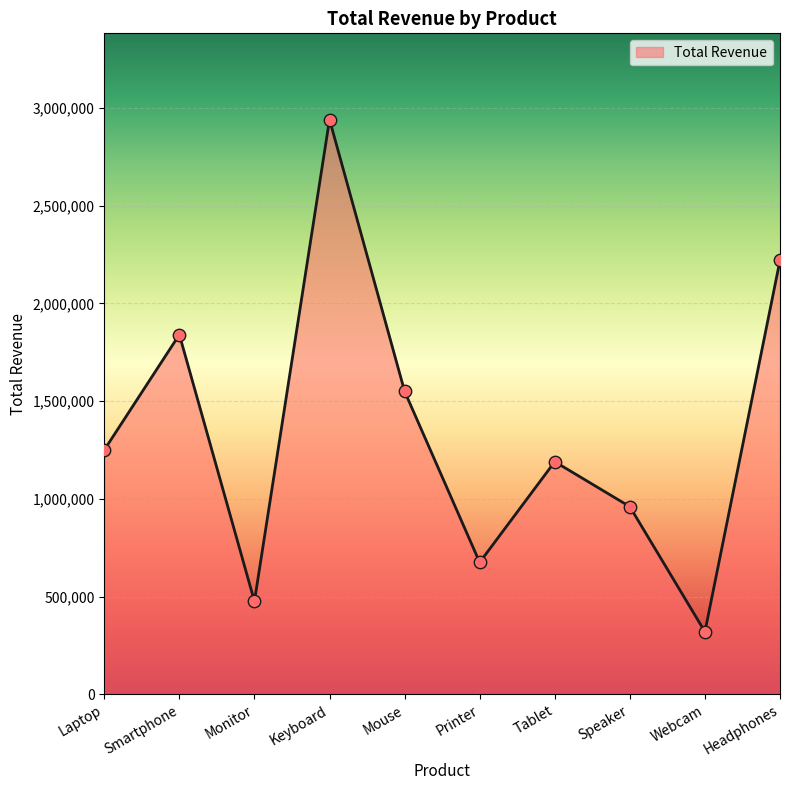

What is the change in value from Tablet to Webcam?

-870000